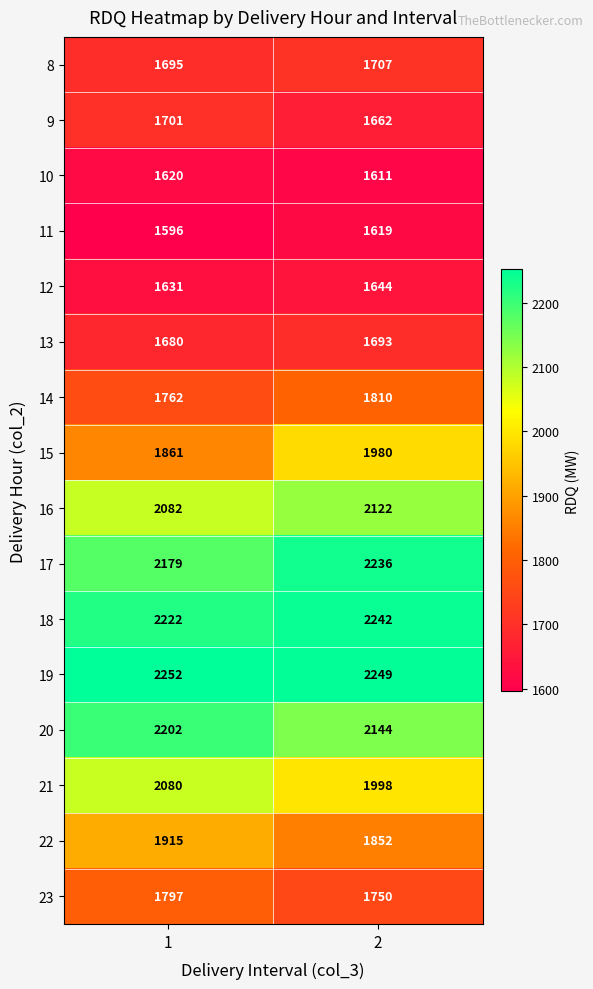

What is the average value of the 17 series?

2208